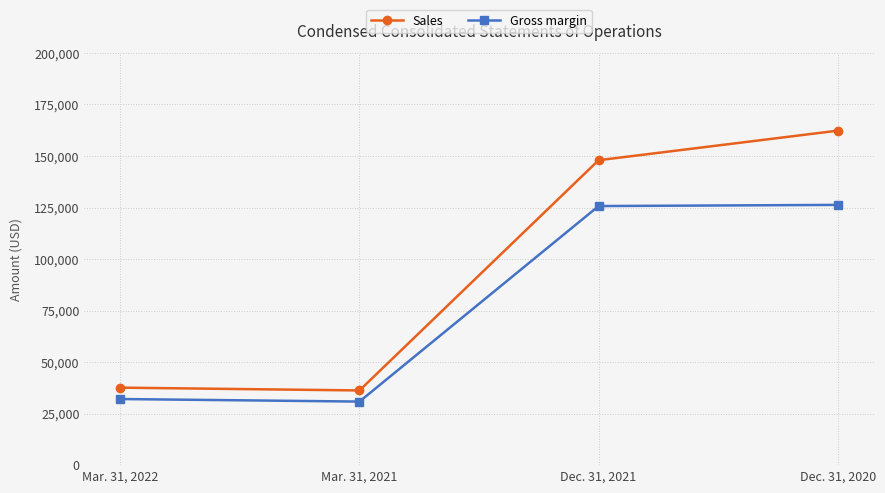

Which series has the largest total across all categories?

Sales